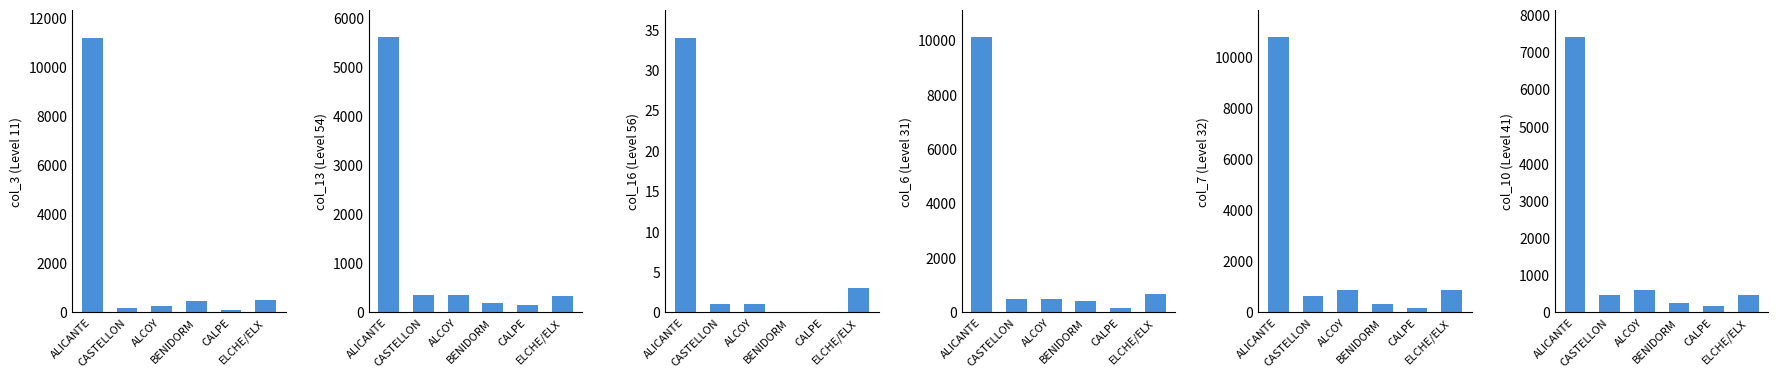

Does the chart contain any negative values?

No